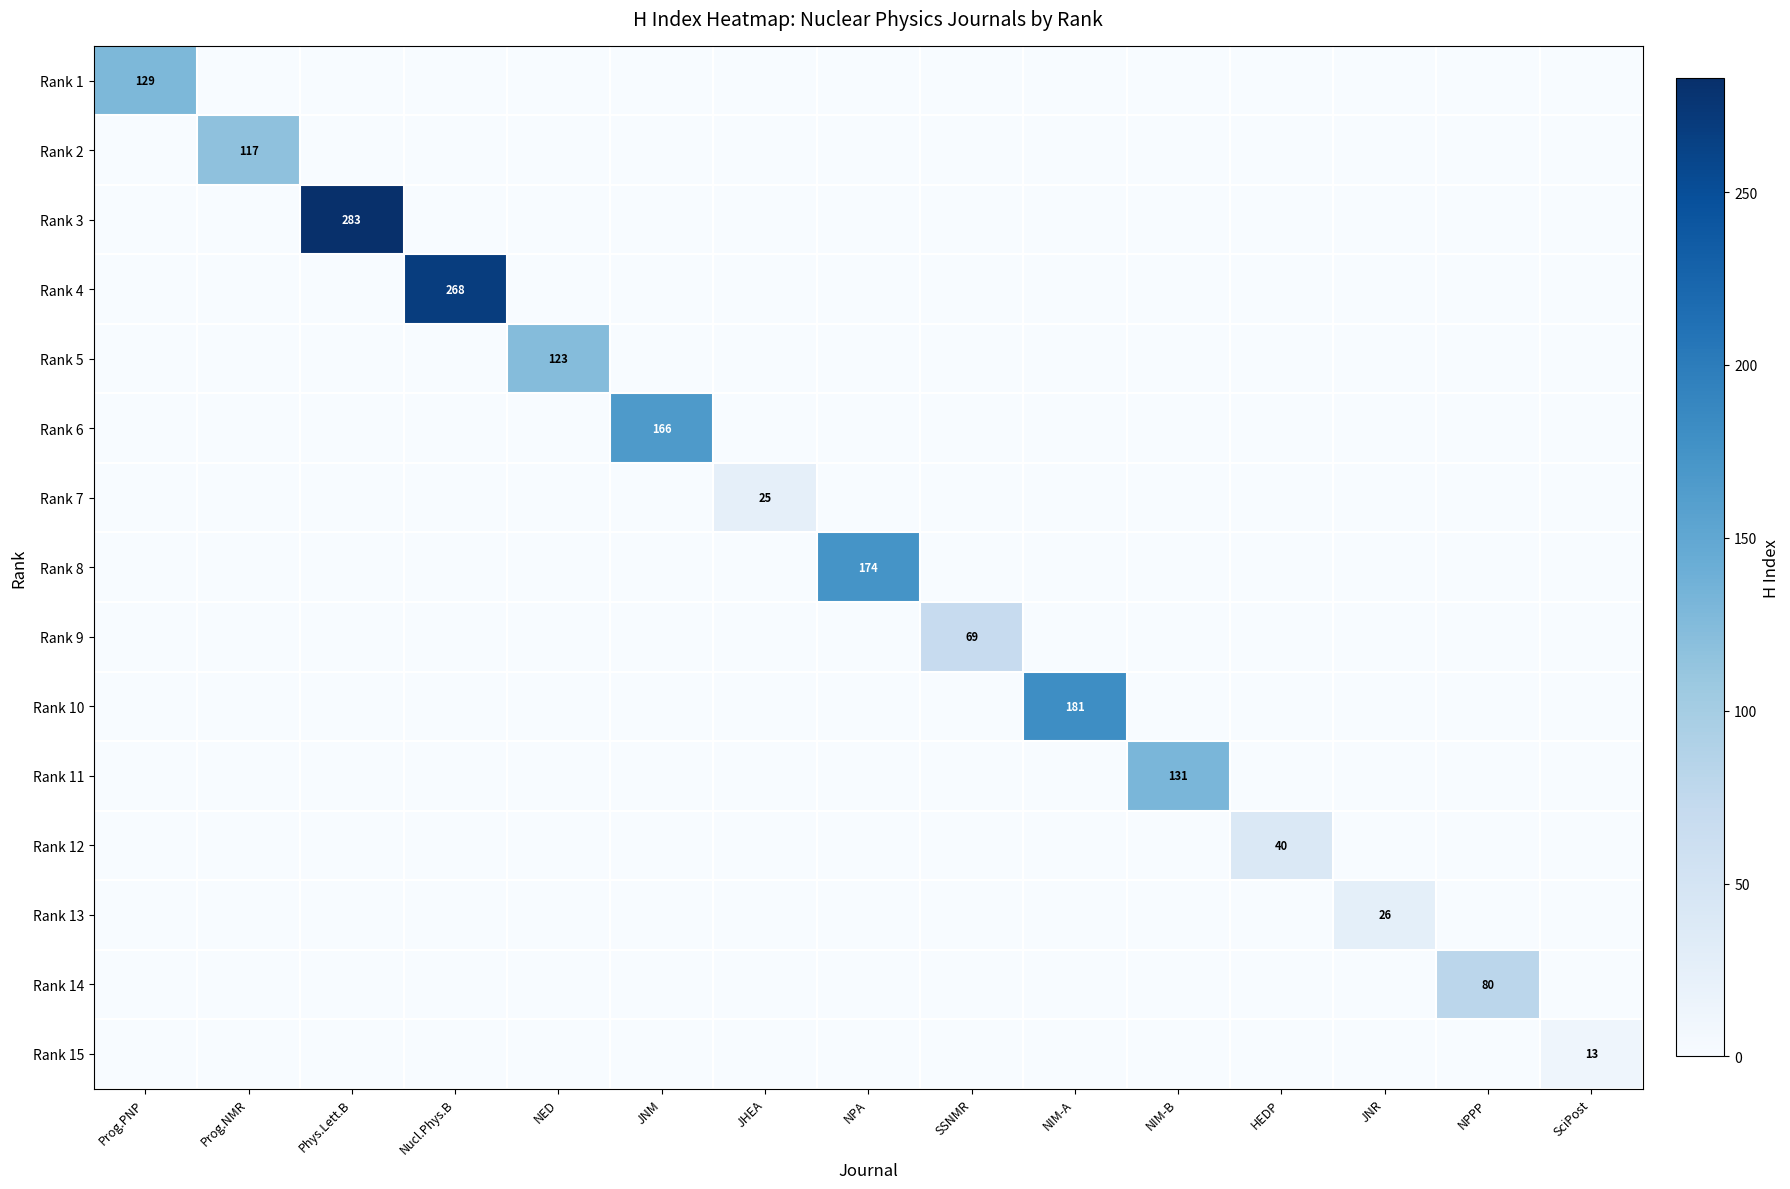

True or false: Rank 3 has a value of 283 at Phys.Lett.B.

True